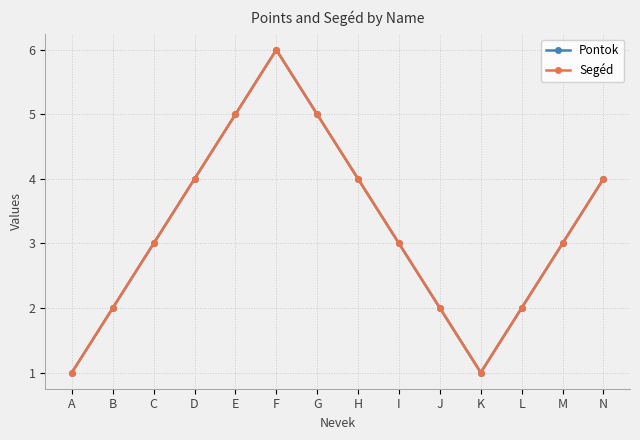

What is the value of the Pontok point at the 13th from the left?

3.0